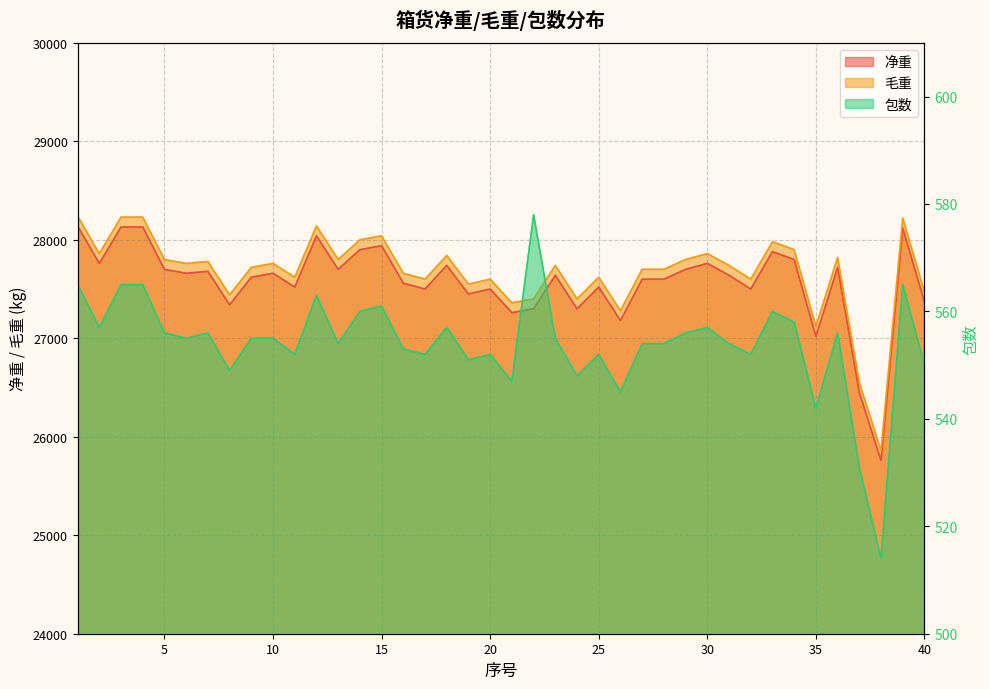

Which series has the widest spread of values?

净重